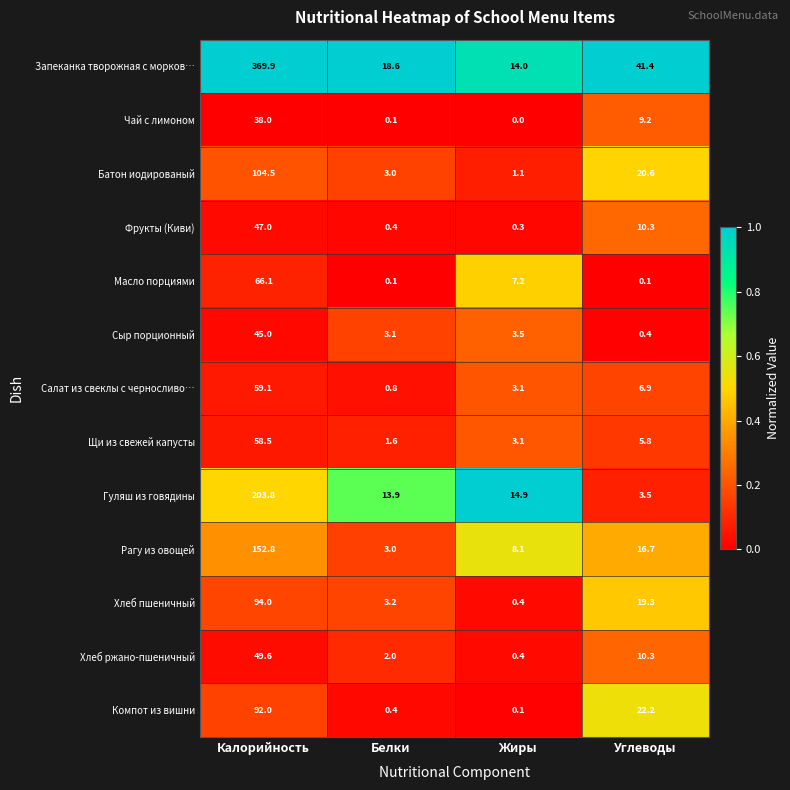

What is the sum of all Щи из свежей капусты values?

69.0